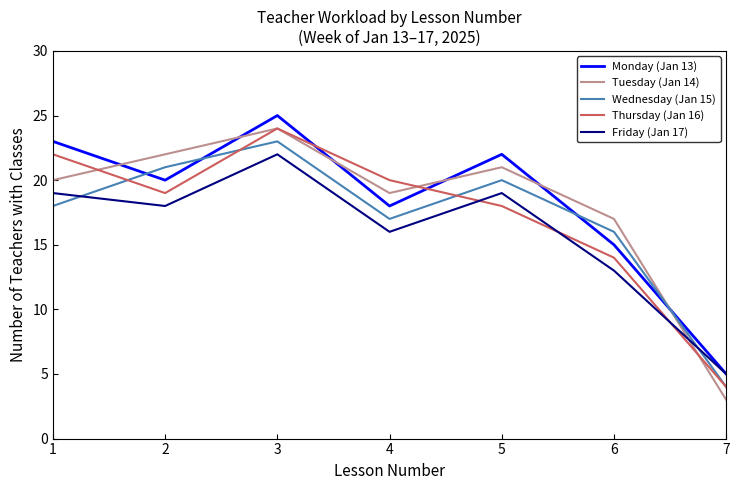

Which category has the lowest value in the Friday (Jan 17) series?

7